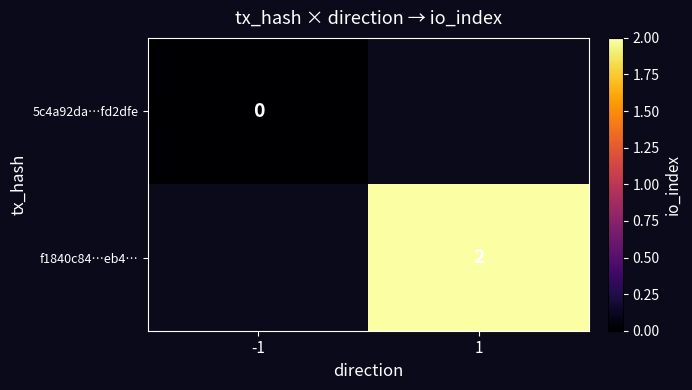

At how many categories does at least one series exceed 1?

1